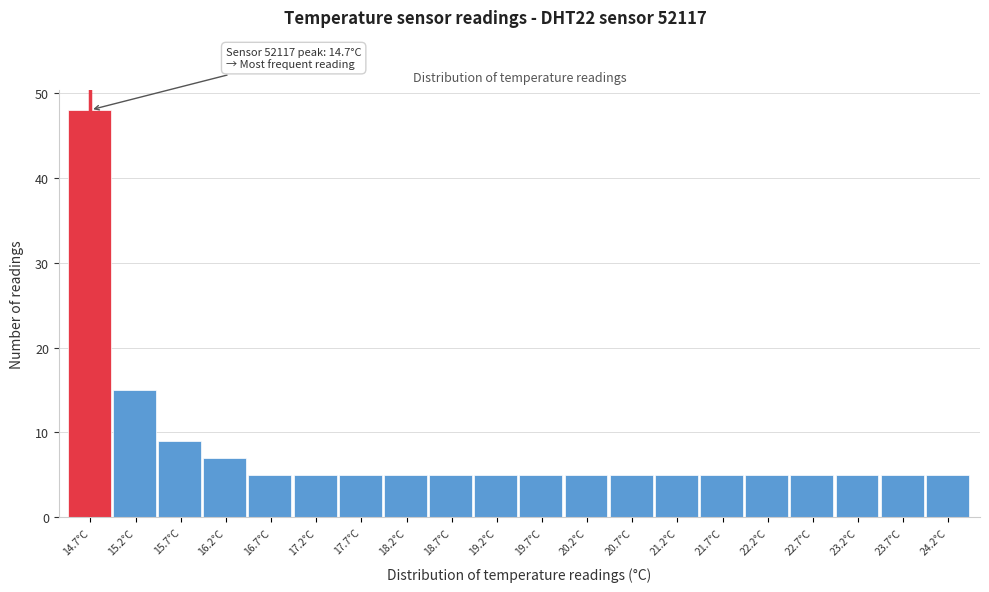

Over which range of the x-axis is the bar tallest?

14.45 to 14.95